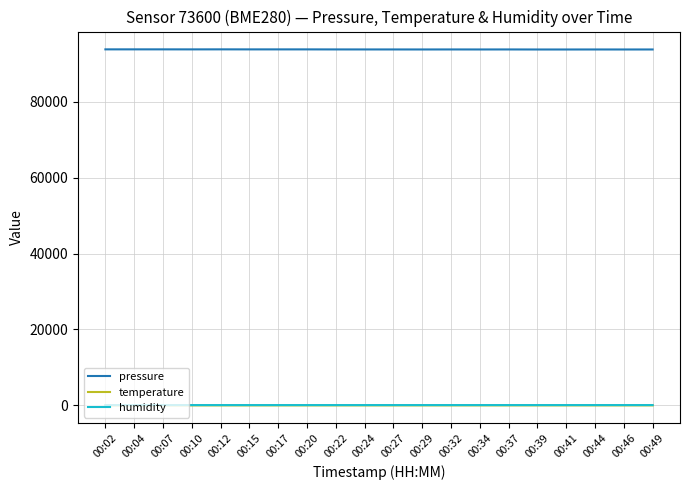

True or false: humidity and pressure cross at least once.

False